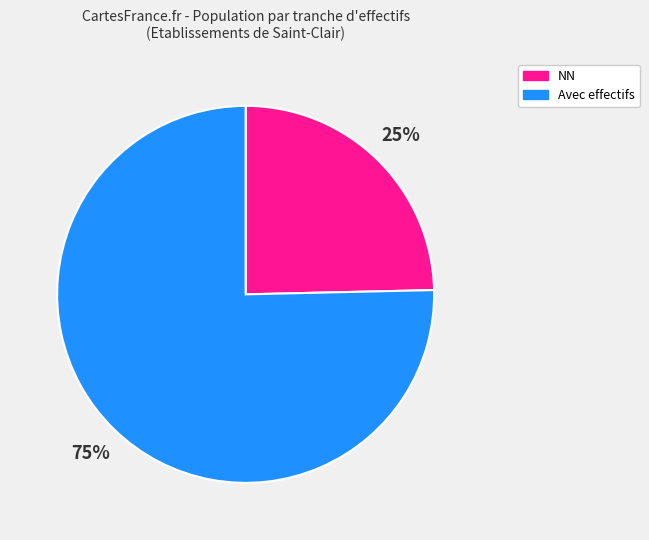

Which slice is the smallest?

NN